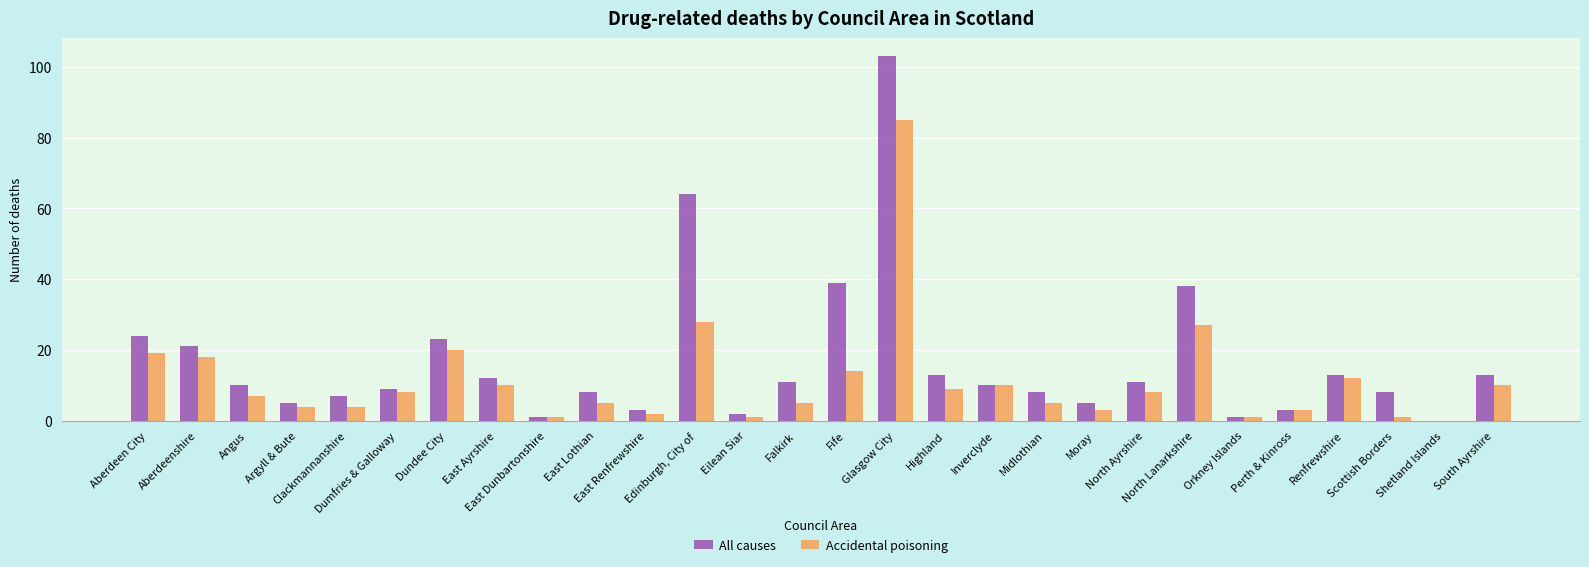

Count the number of data series in this chart.

2